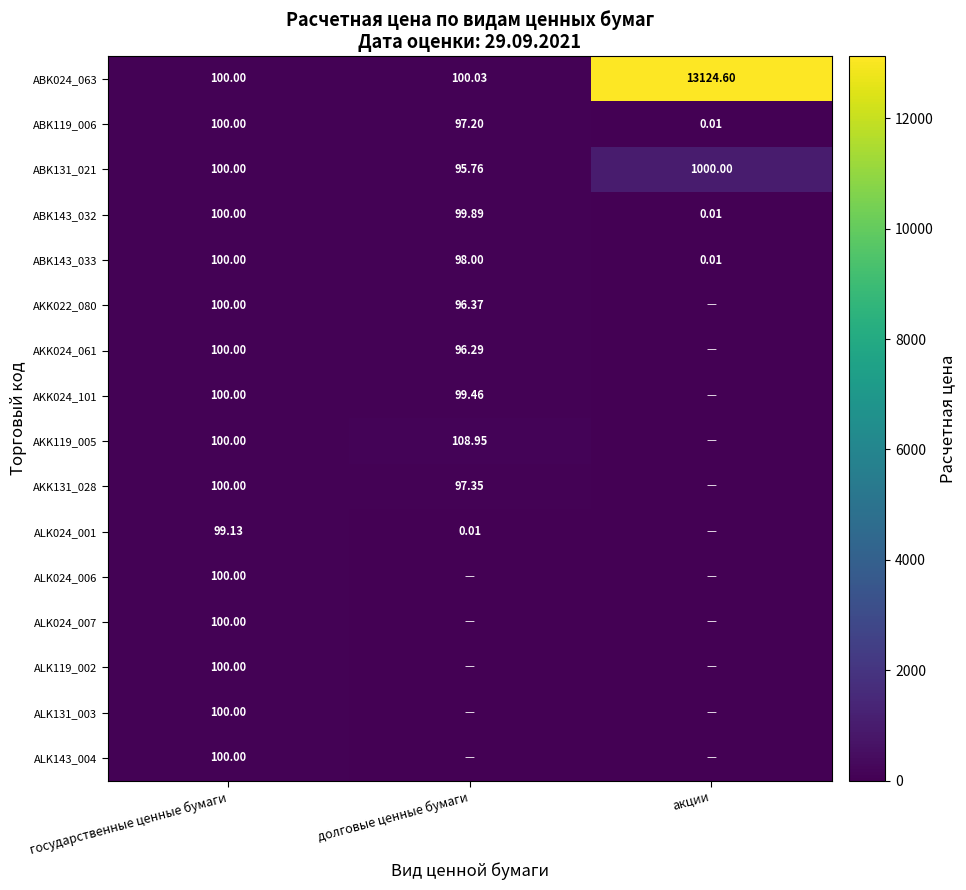

Count the number of data series in this chart.

16